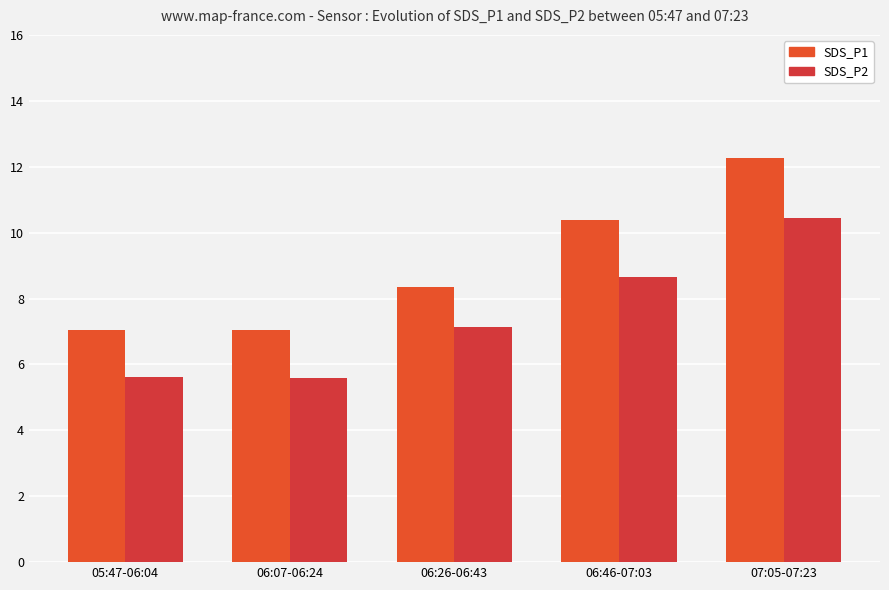

Is it true that SDS_P1 equals 7.0 at 06:07-06:24?

True